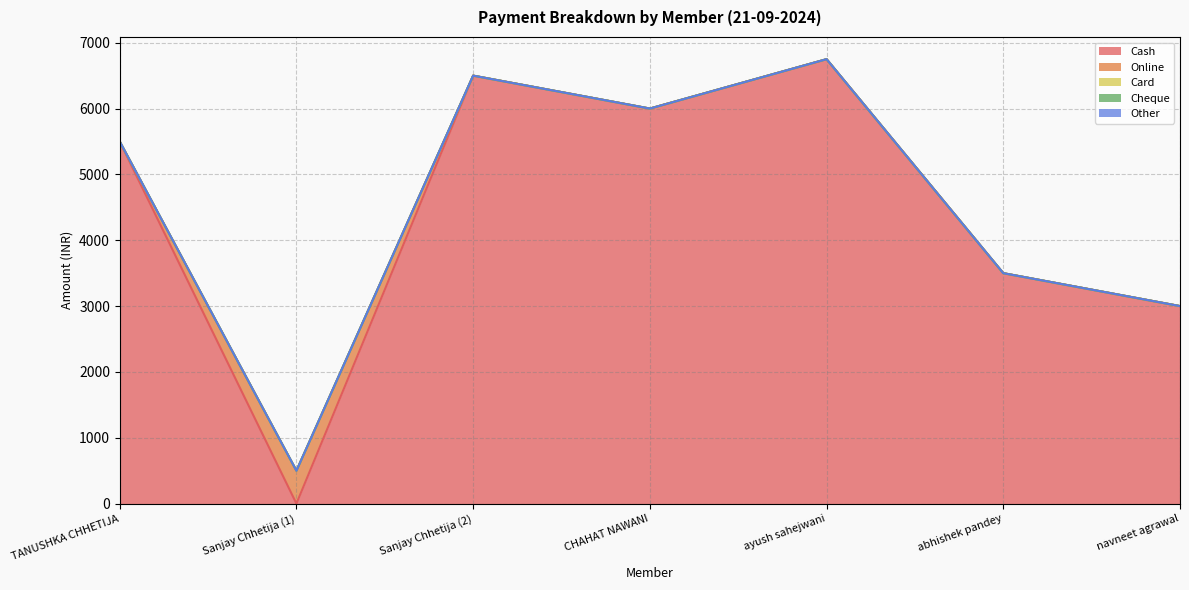

Reading right to left, what are all the values shown in this chart?

Cash: 3000	3500	6750	6000	6500	0	5500
Online: 0	0	0	0	0	500	0
Card: 0	0	0	0	0	0	0
Cheque: 0	0	0	0	0	0	0
Other: 0	0	0	0	0	0	0